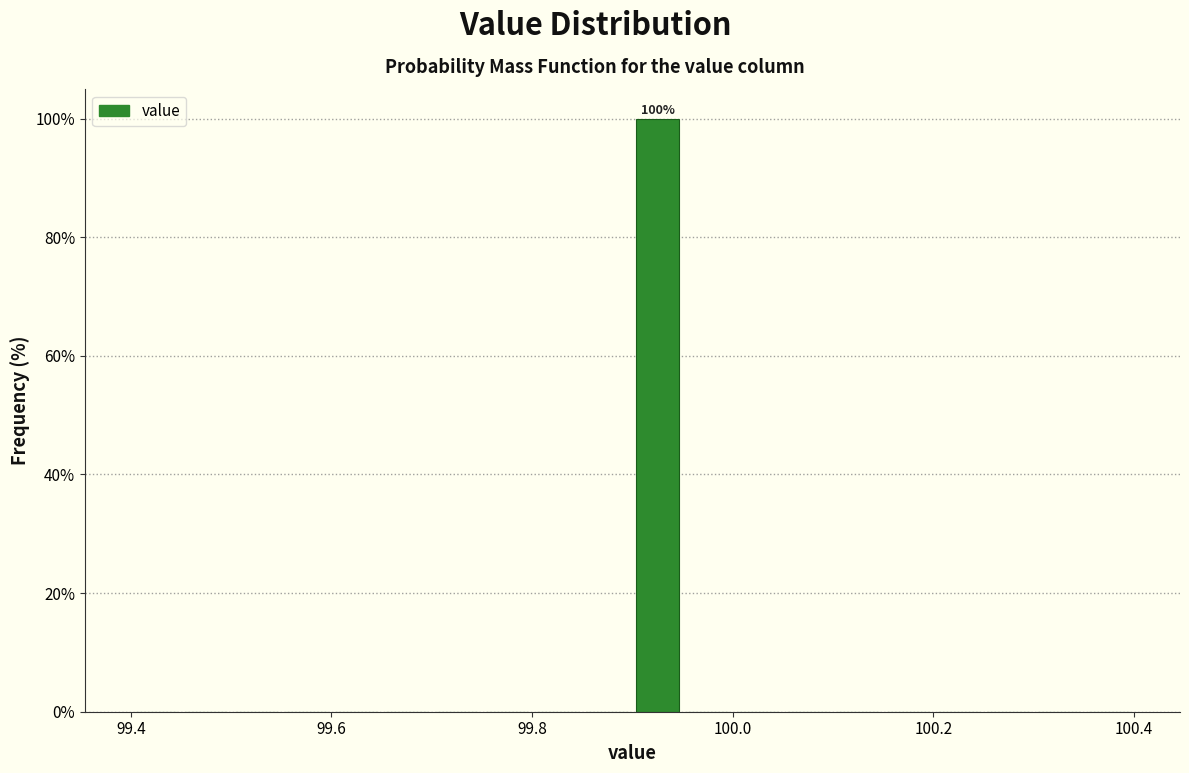

Around what value on the x-axis is the tallest bar? Give the approximate position of its centre, as read against the axis.

99.92